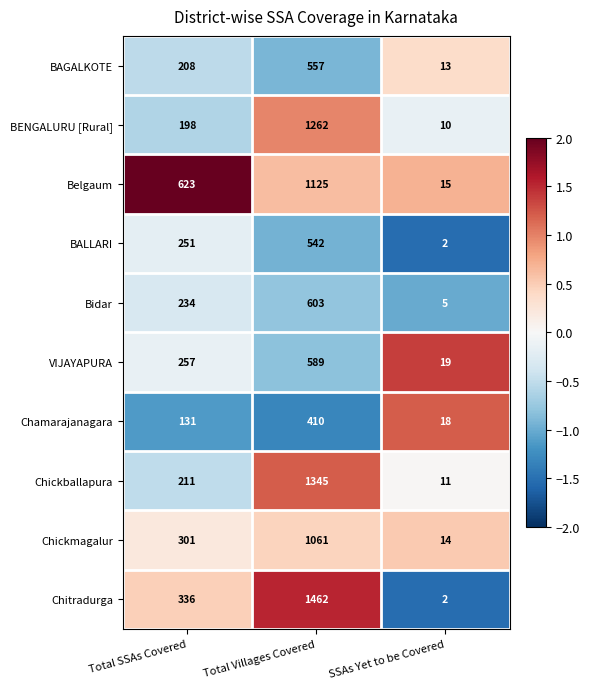

True or false: Bidar has a value of 603 at Total Villages Covered.

True